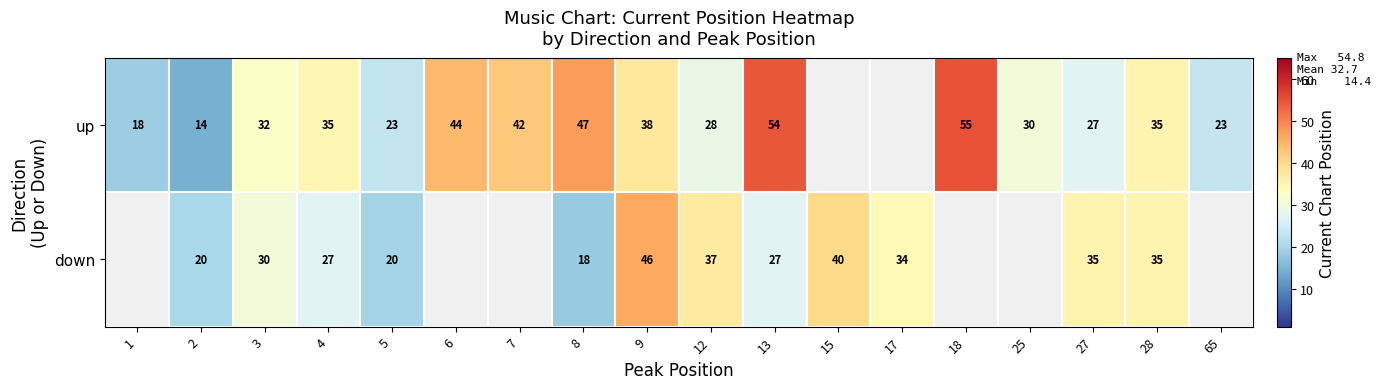

At which category is the sum across all series the highest?

9